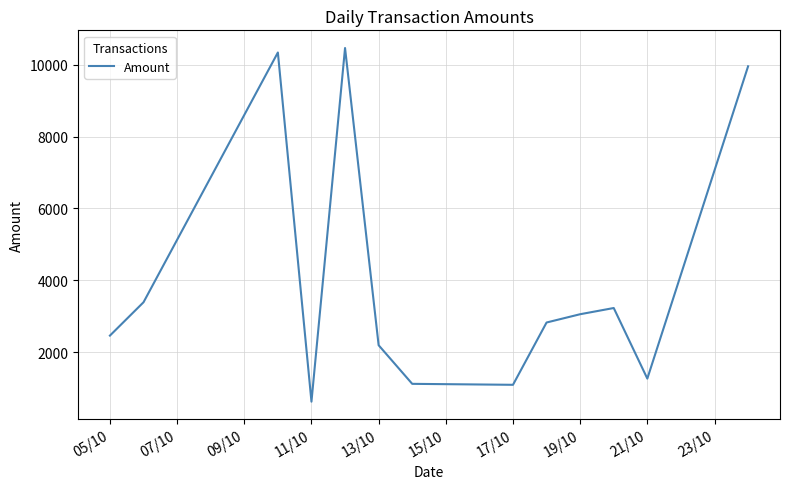

What is the minimum value shown in the chart?

629.3